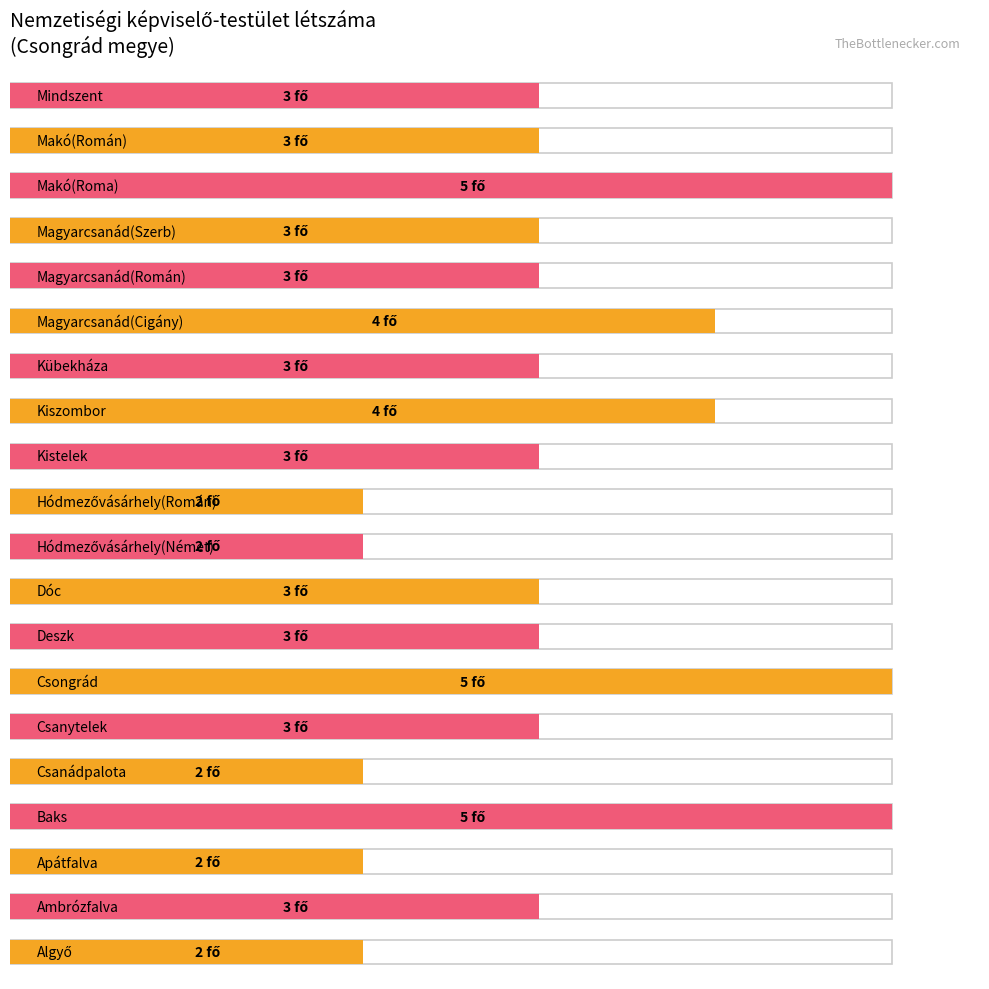

Count the values in the range 3 to 4.

12